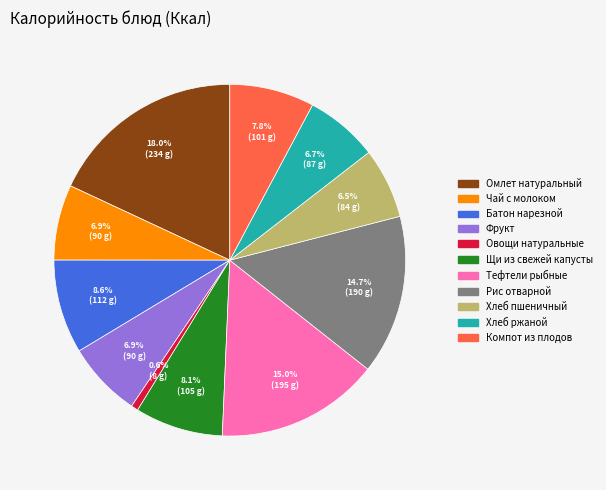

Which category has the smallest portion of the pie?

Овощи натуральные